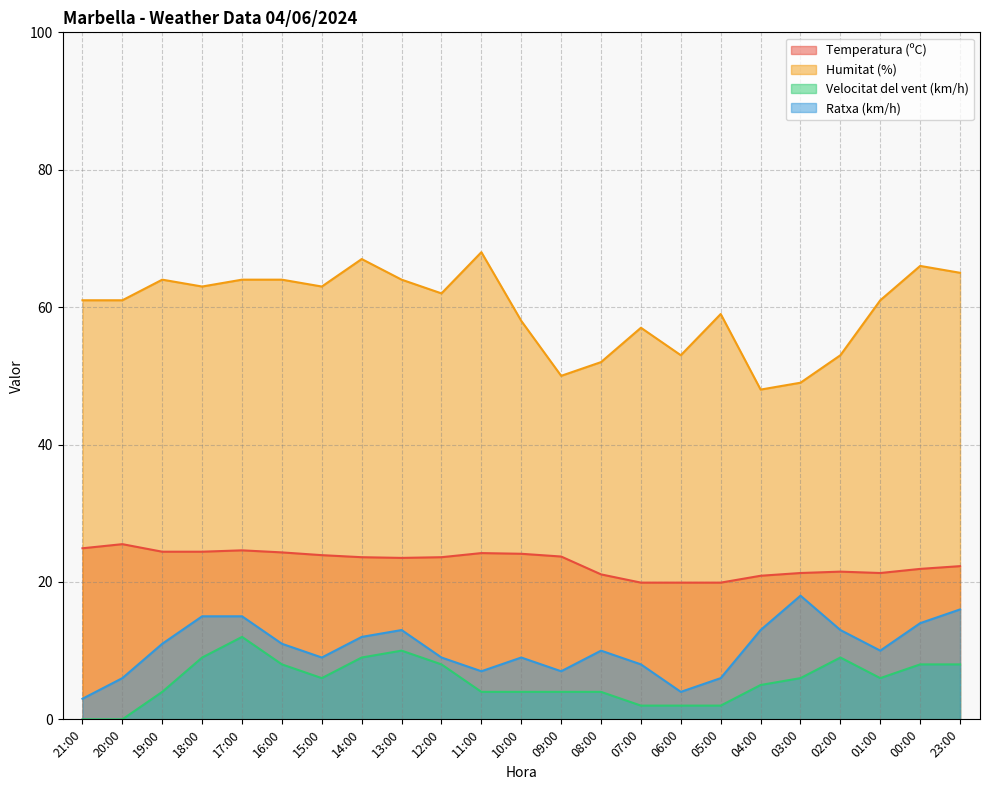

How many values in the Velocitat del vent (km/h) series are below 6?

11